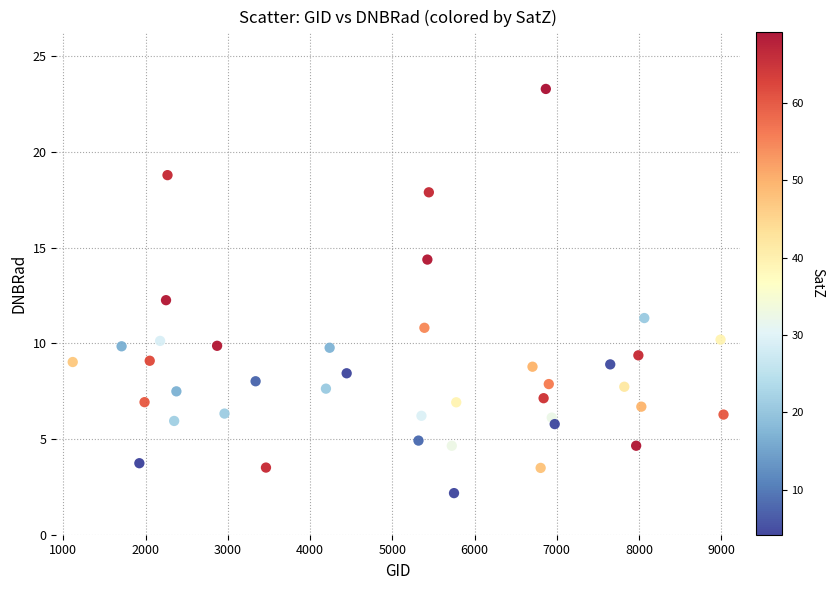

What is the range of Y values (max minus min)?

21.1